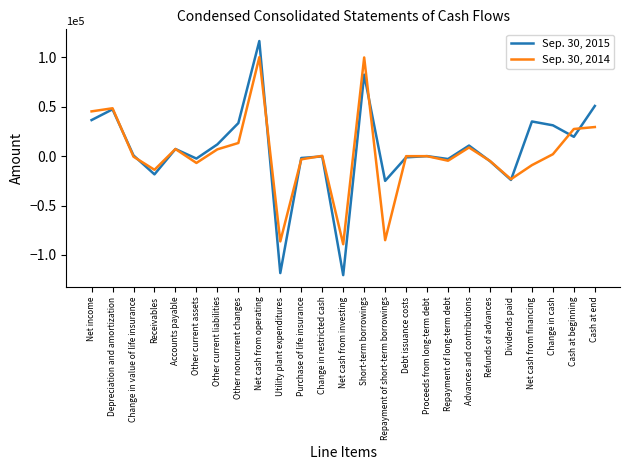

What is the minimum value for Sep. 30, 2015?

-120405